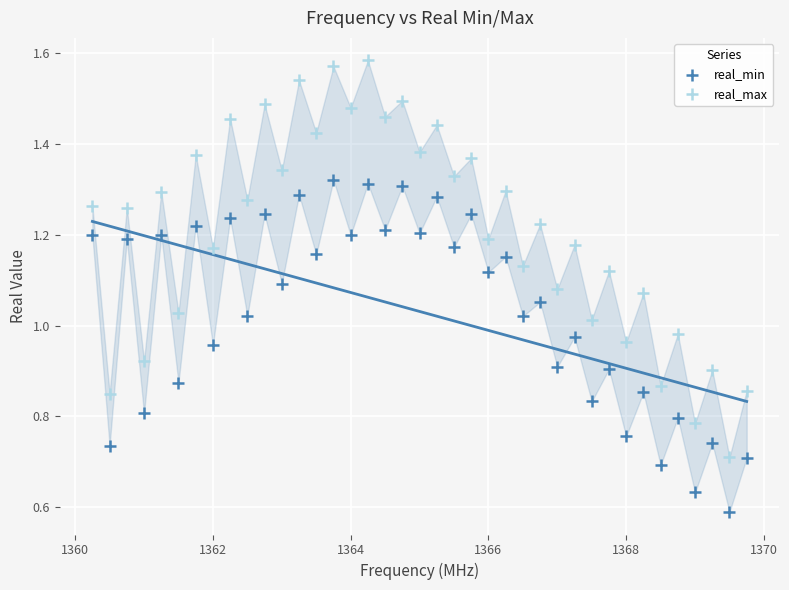

Which series has the widest spread of Y values?

real_max